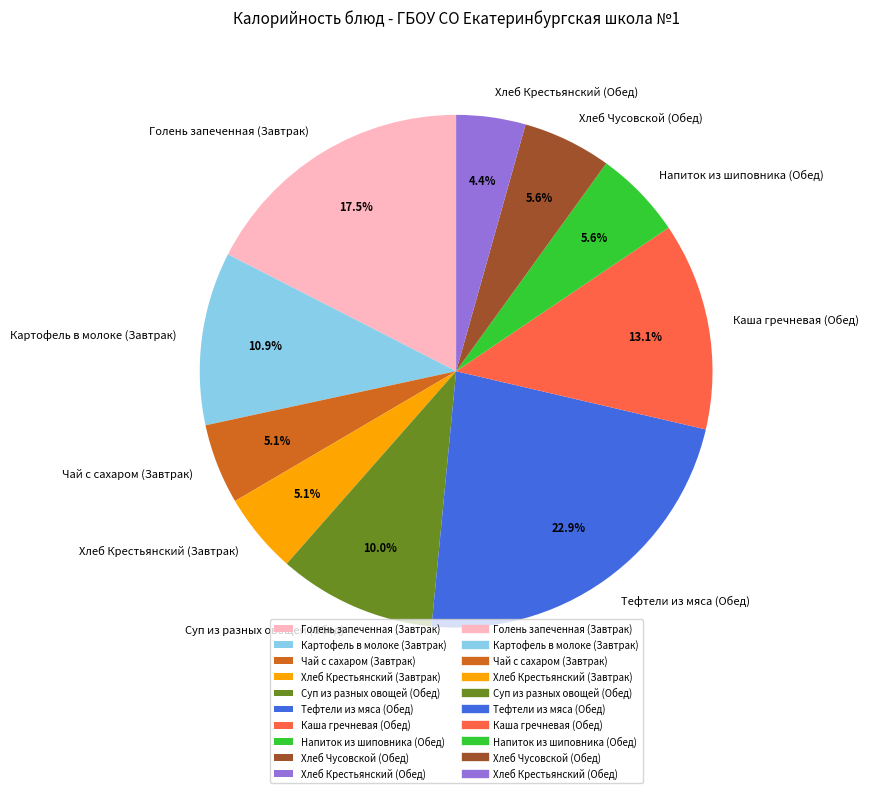

Is there a majority slice in this chart?

No